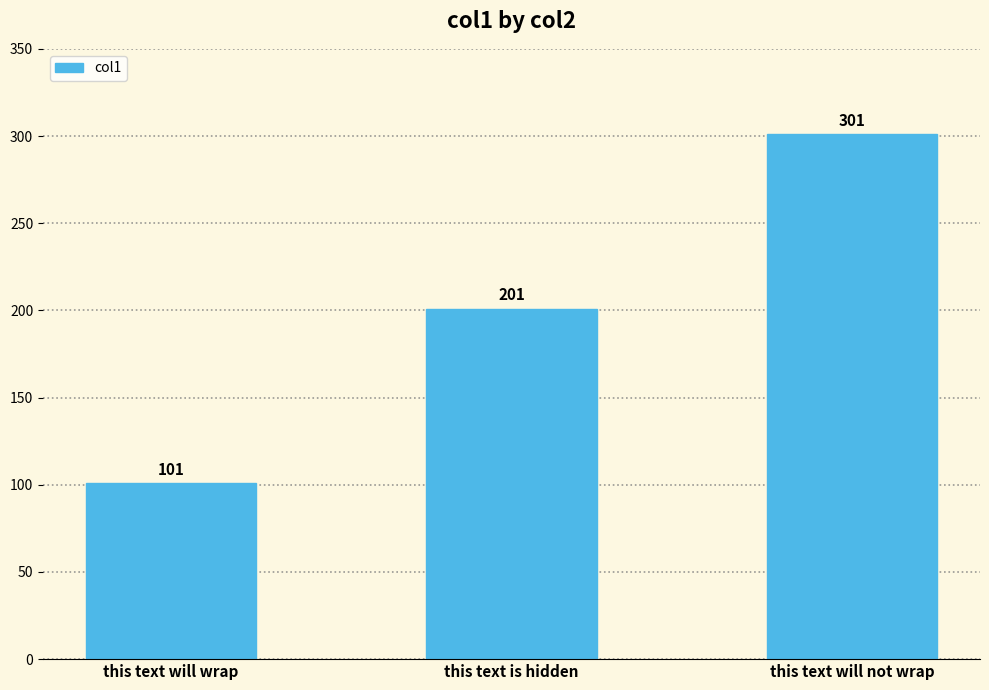

Count the values in the range 101 to 301.

3